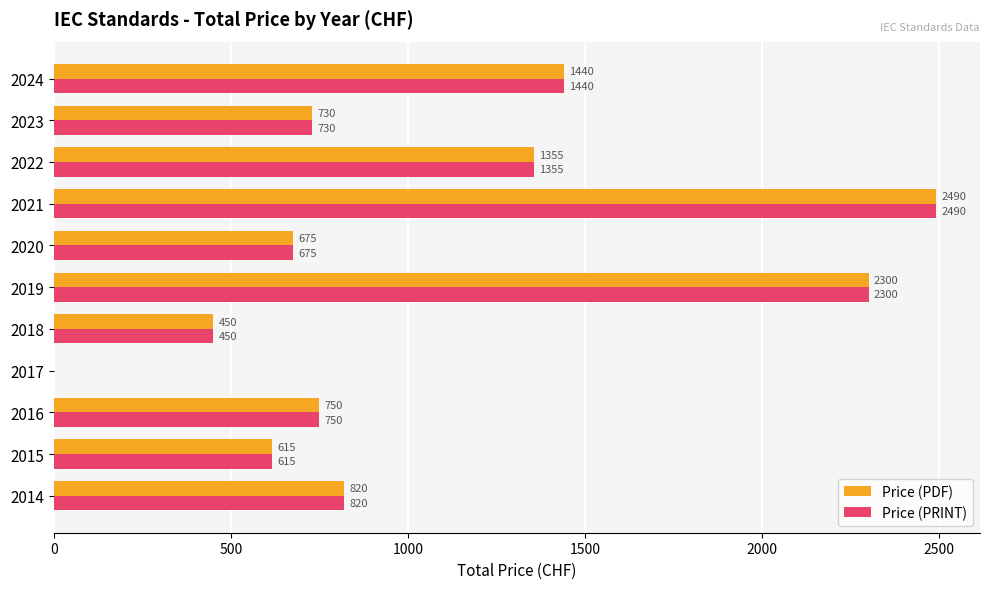

The value of Price (PDF) at 2023 is 730. True or false?

True